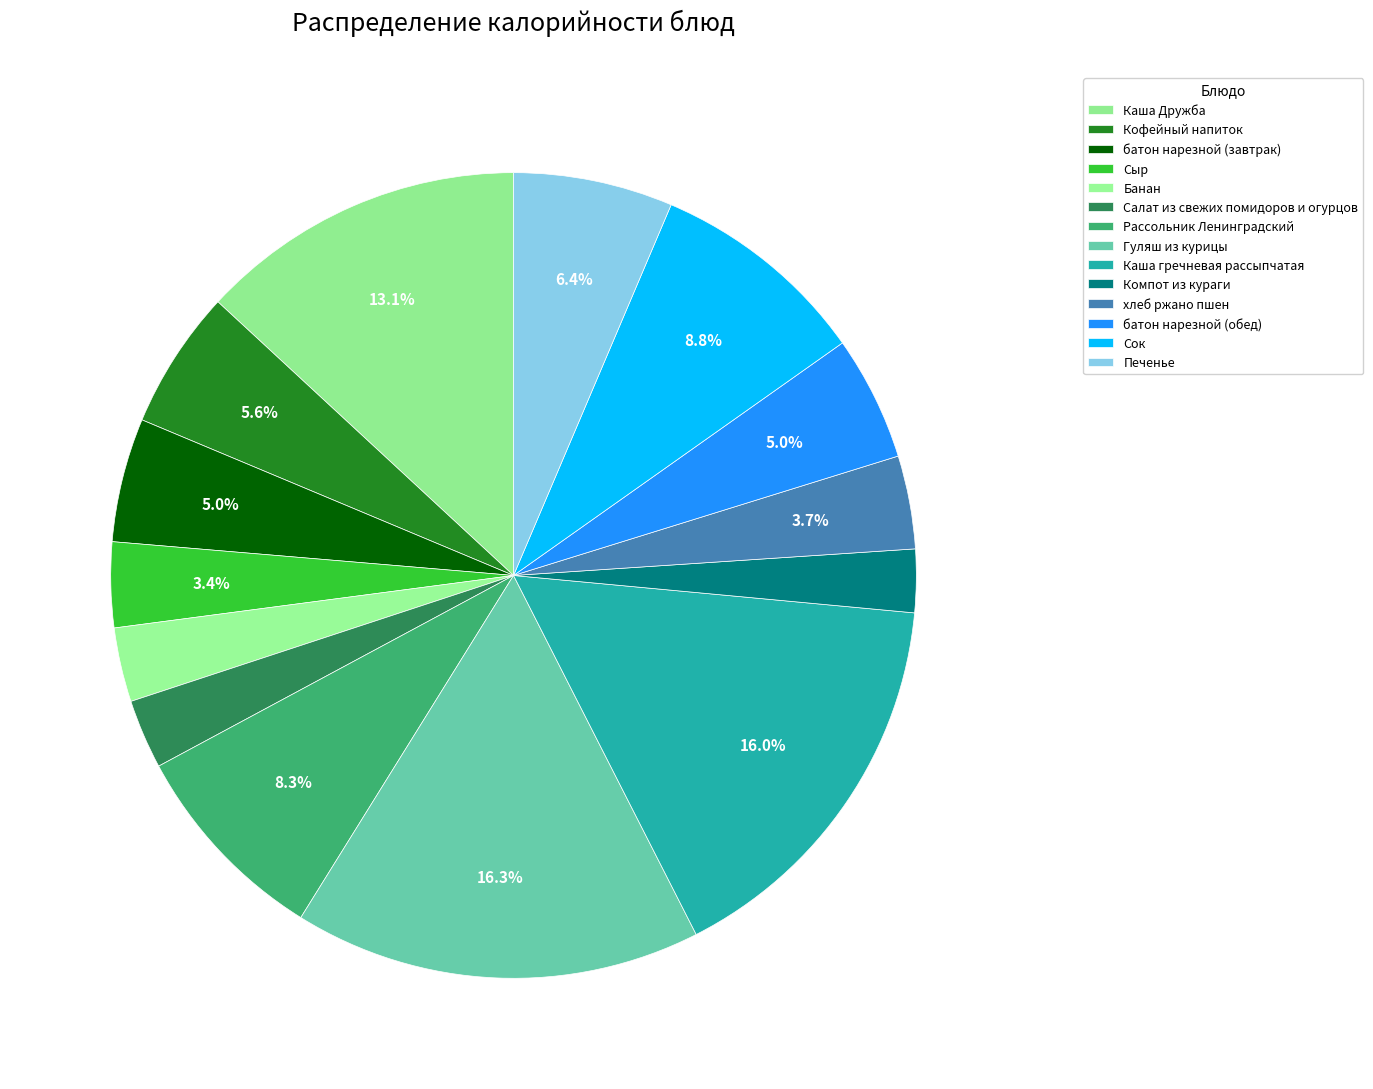

Count the number of slices in the pie.

14